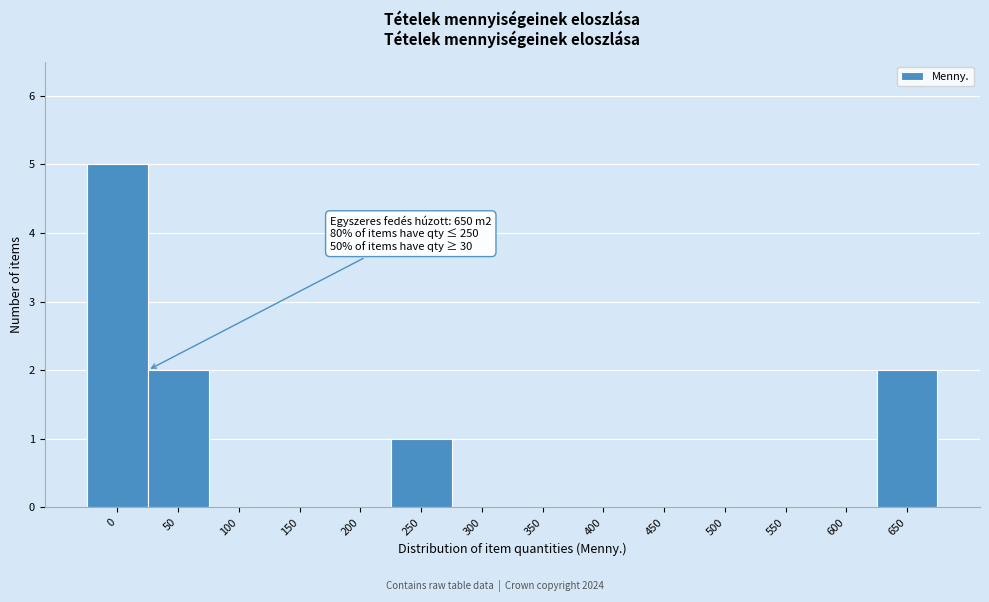

Reading left to right, transcribe all the data shown in this chart.

0=5	50=2	100=0	150=0	200=0	250=1	300=0	350=0	400=0	450=0	500=0	550=0	600=0	650=2